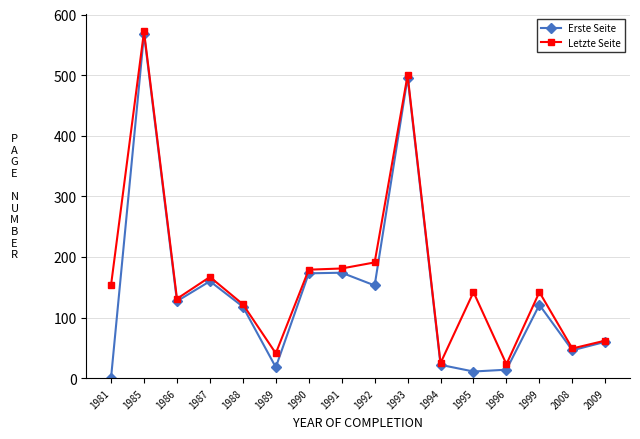

What is the difference between the maximum and minimum values in the Erste Seite series?

567